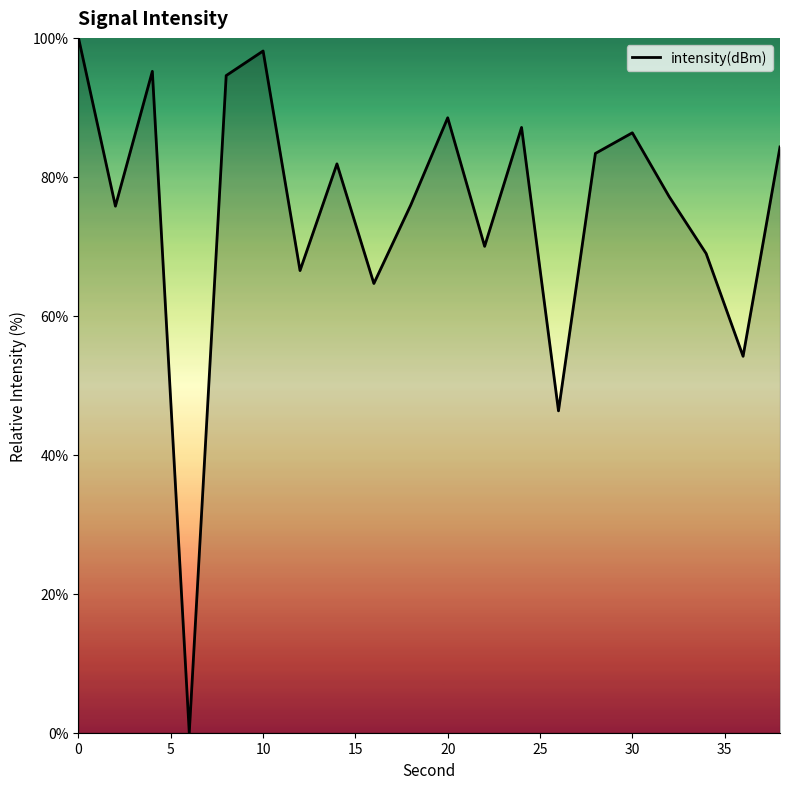

What is the maximum value shown in the chart?

100.0